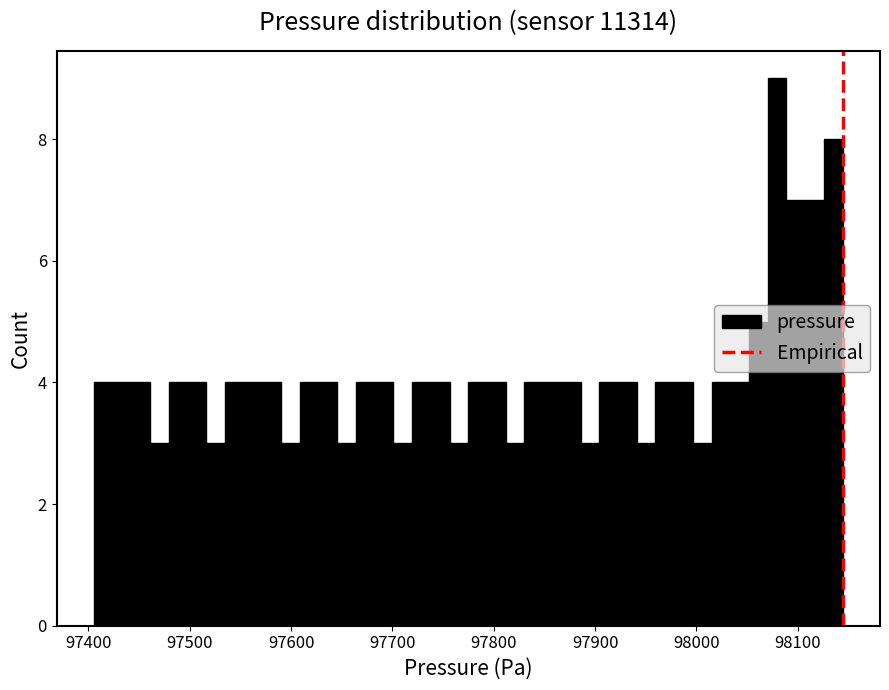

Read against the x-axis, roughly where is the centre of the tallest bar?

98080